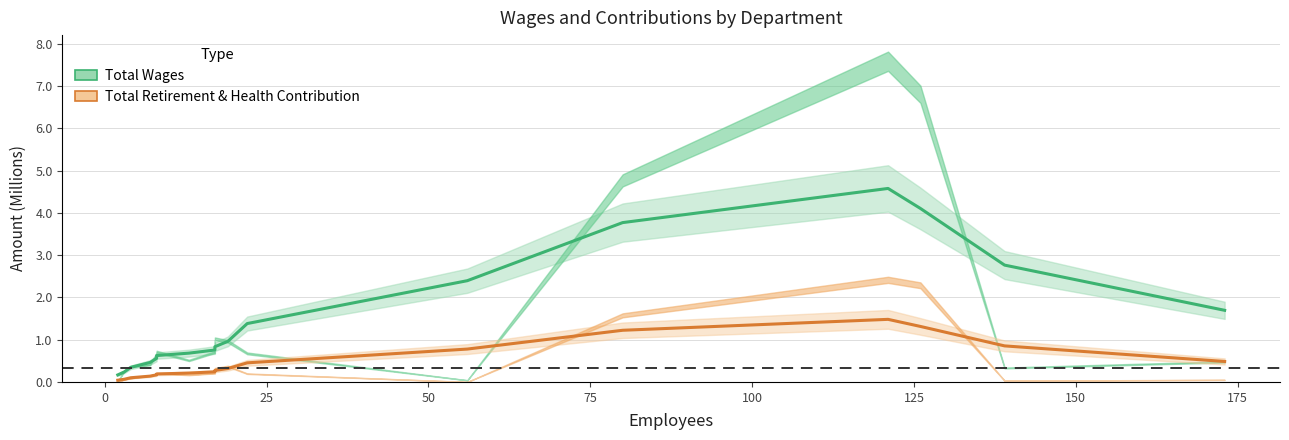

What is the difference between the highest and lowest values at 50?

0.3